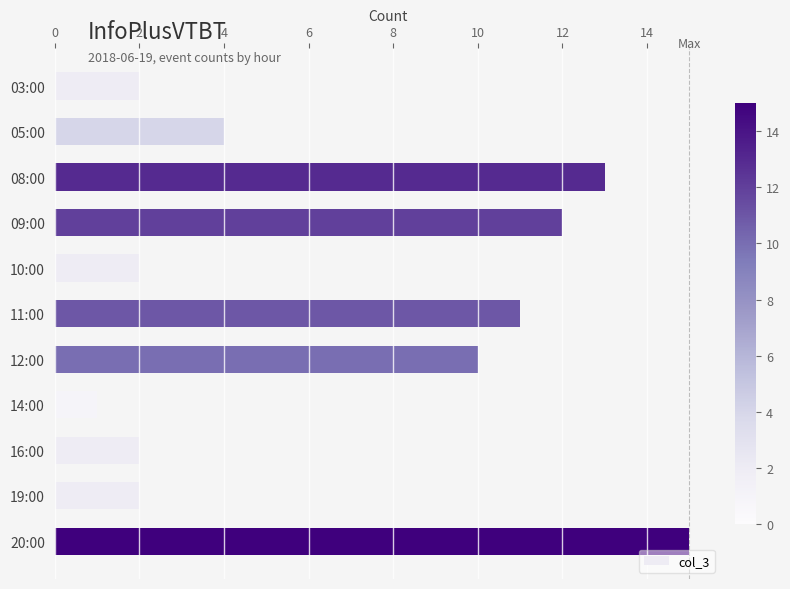

Does the chart contain any negative values?

No